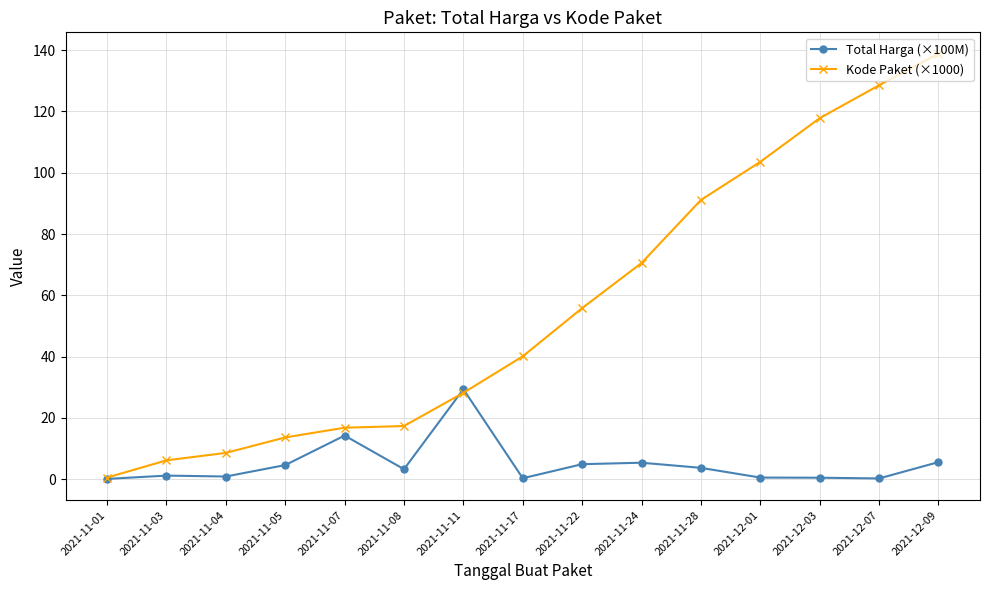

True or false: Kode Paket (×1000) has a value of 6.4 at 2021-11-07.

False